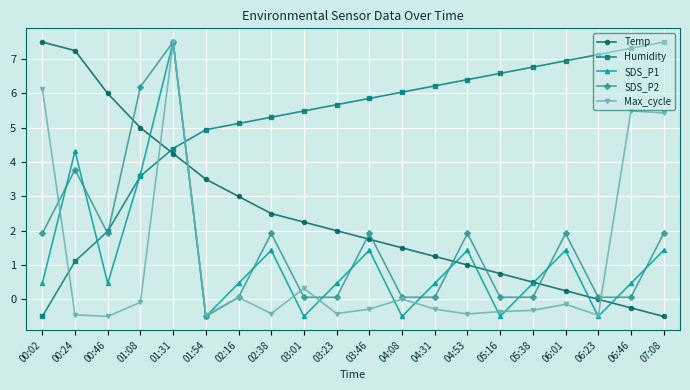

True or false: Humidity has more than 1 points higher than both neighbors.

False